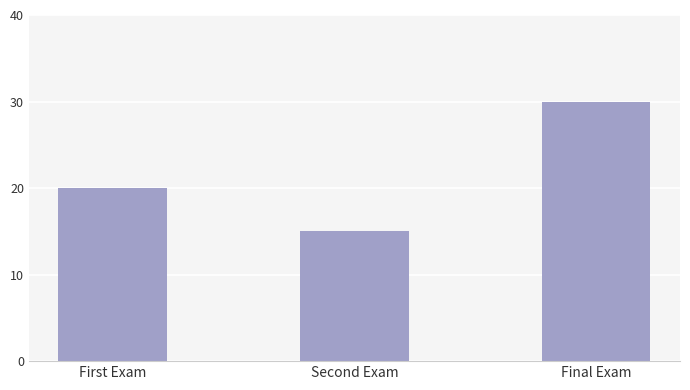

What position from the right is First Exam?

3